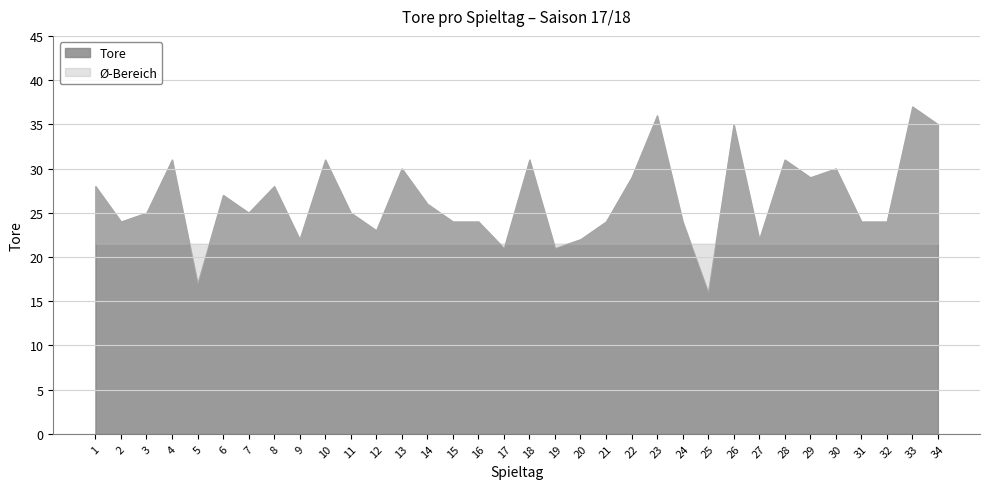

What is the difference between the maximum and minimum values?

21